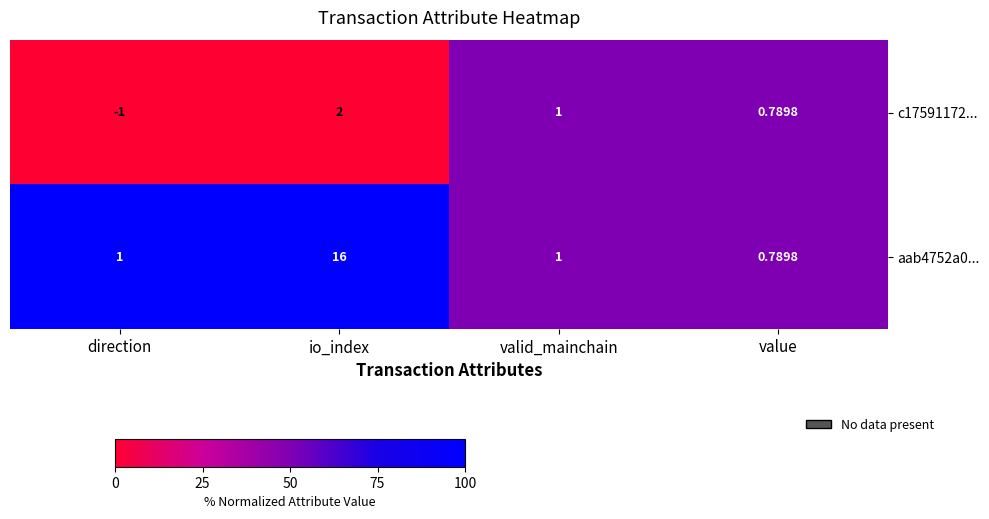

At which label does c17591172... first exceed 1?

io_index